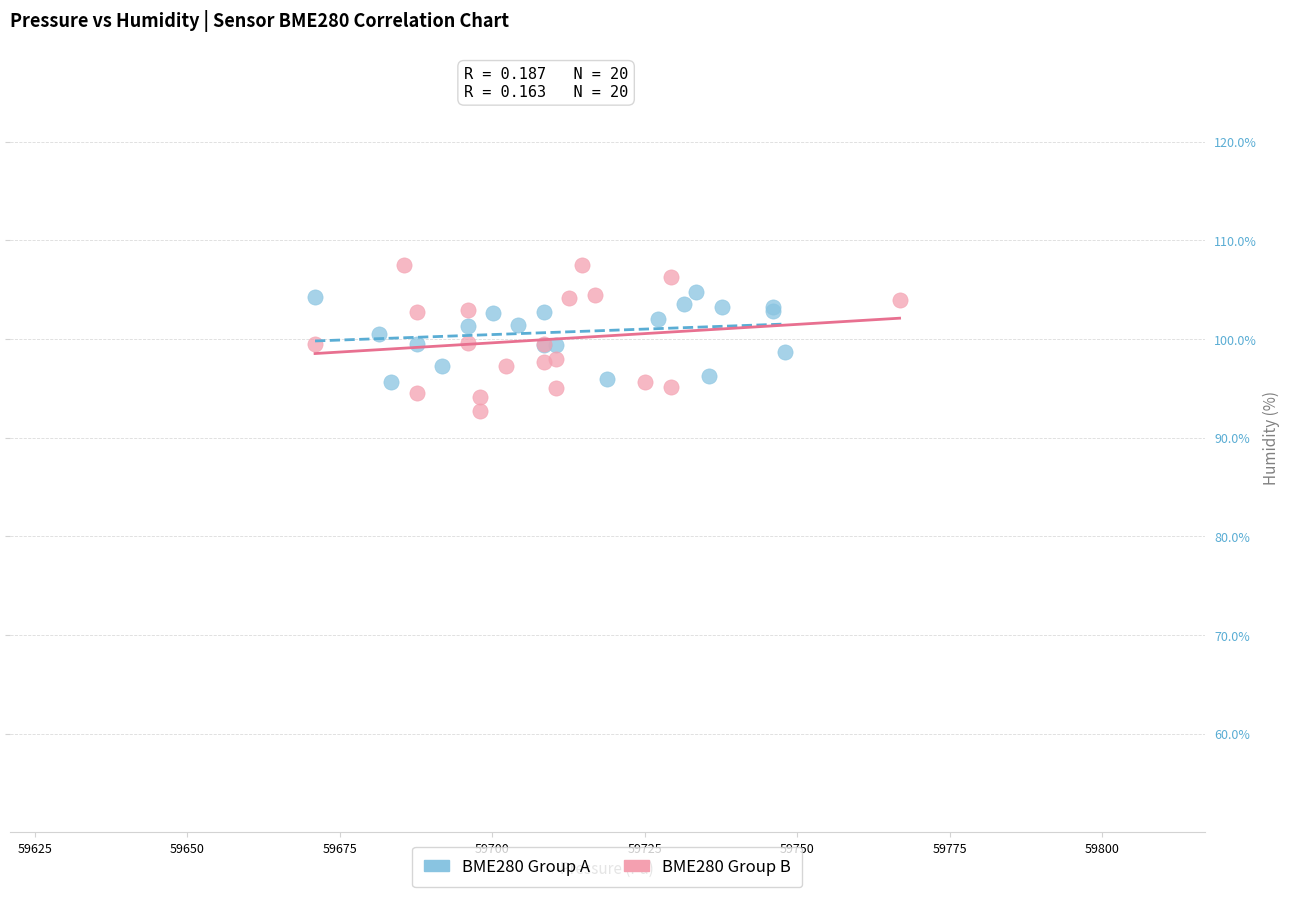

Which series has the largest Y range (max minus min)?

BME280 Group B